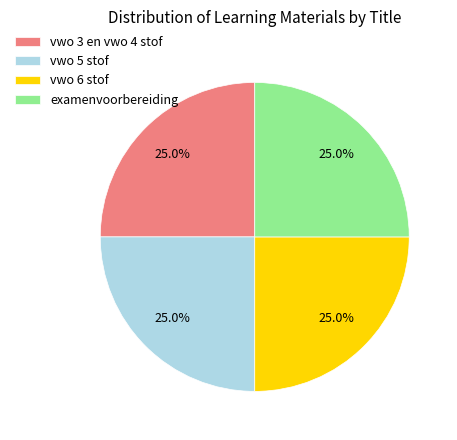

What is the ratio of the value at vwo 3 en vwo 4 stof to the value at vwo 5 stof?

1.0